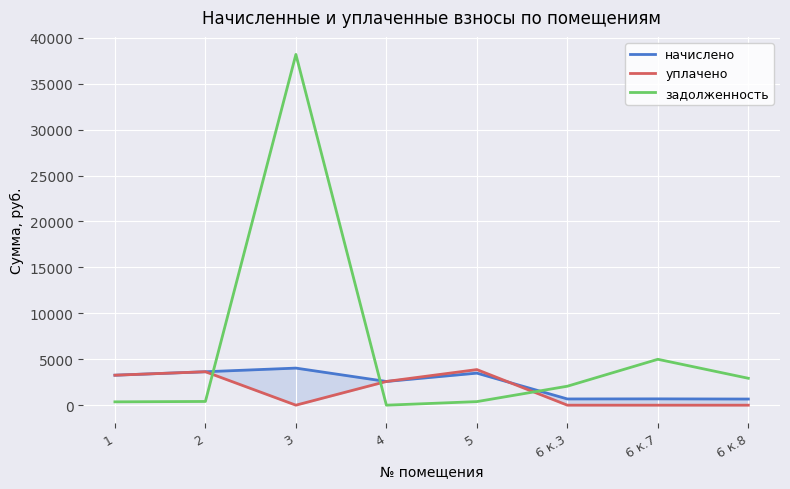

Is the value of уплачено at 1 greater than the value of задолженность at 6 к.3?

Yes